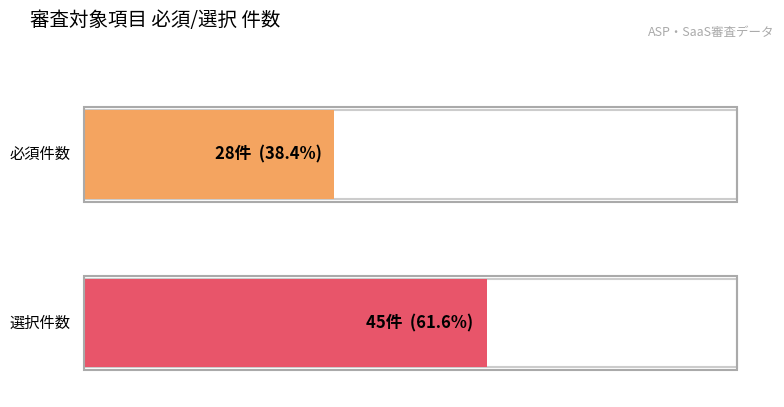

Are the bars horizontal?

Yes